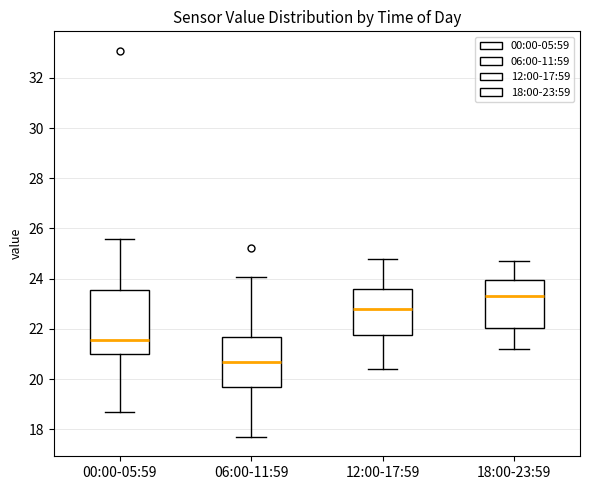

Which box has the lowest median line?

06:00-11:59